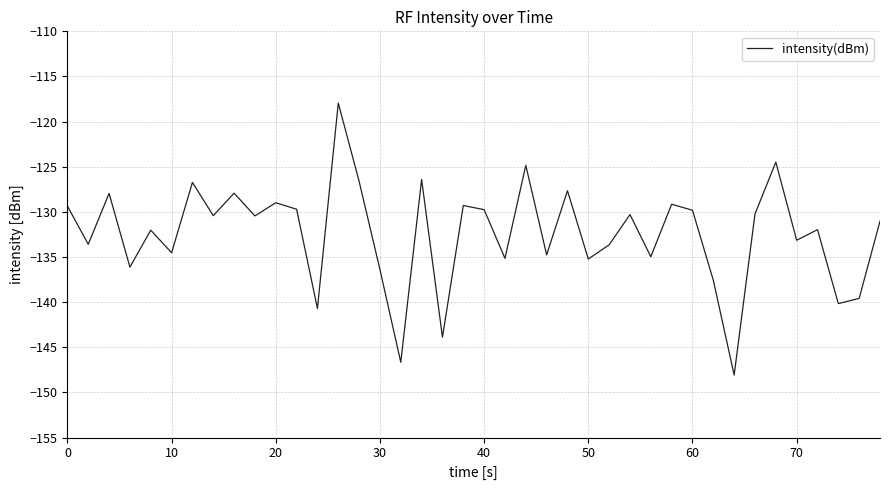

What is the smallest value displayed?

-148.1